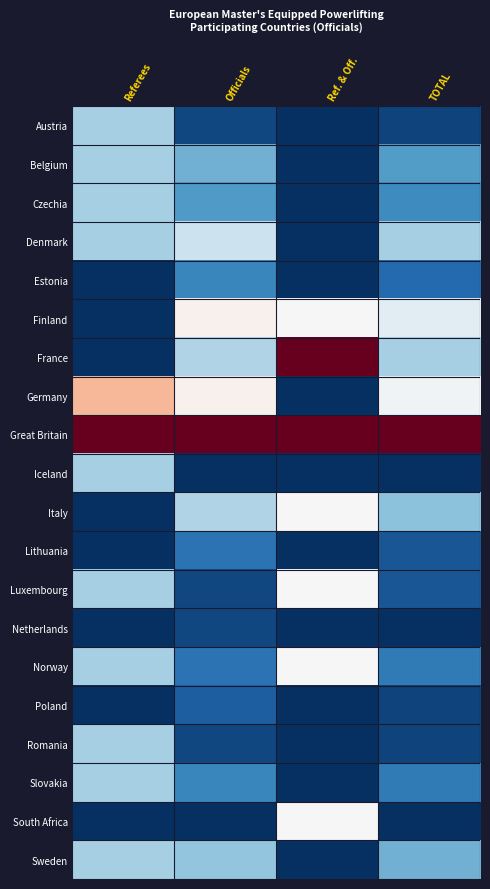

Rank the series at Ref. & Off. from lowest to highest value.

Austria, Belgium, Czechia, Denmark, Estonia, Germany, Iceland, Lithuania, Netherlands, Poland, Romania, Slovakia, Sweden, Finland, Italy, Luxembourg, Norway, South Africa, France, Great Britain